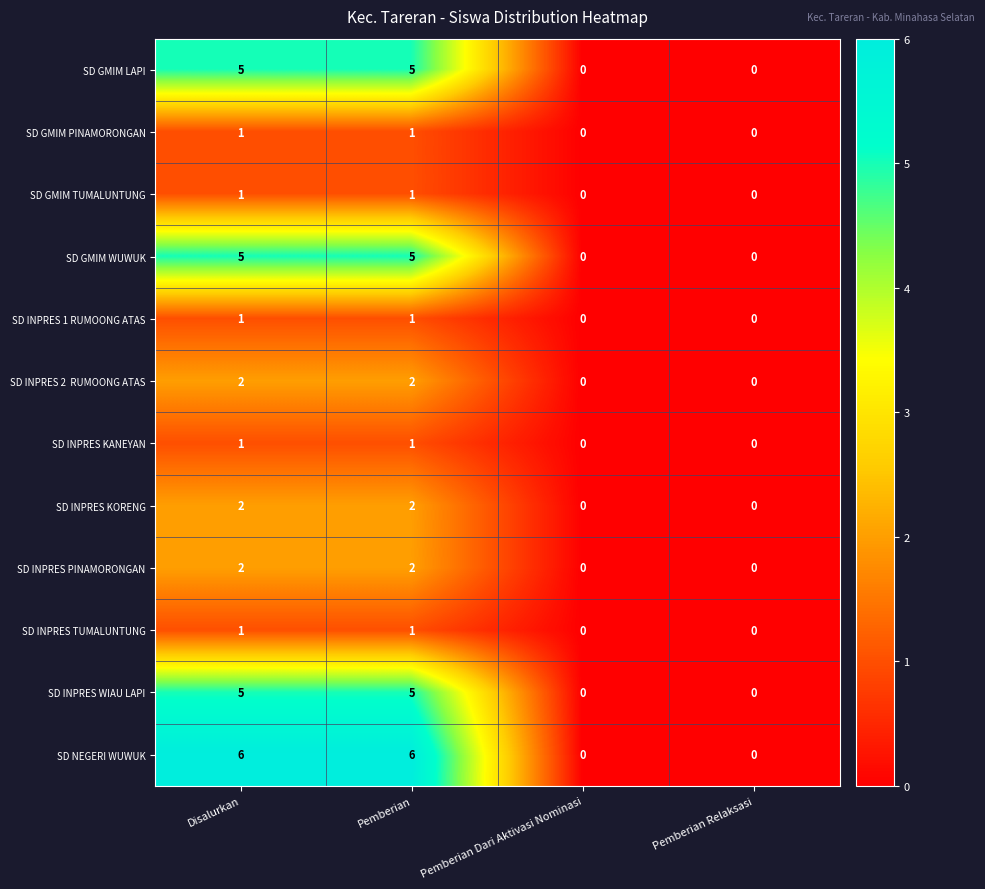

The SD INPRES KORENG series shows 2 at Disalurkan. True or false?

True